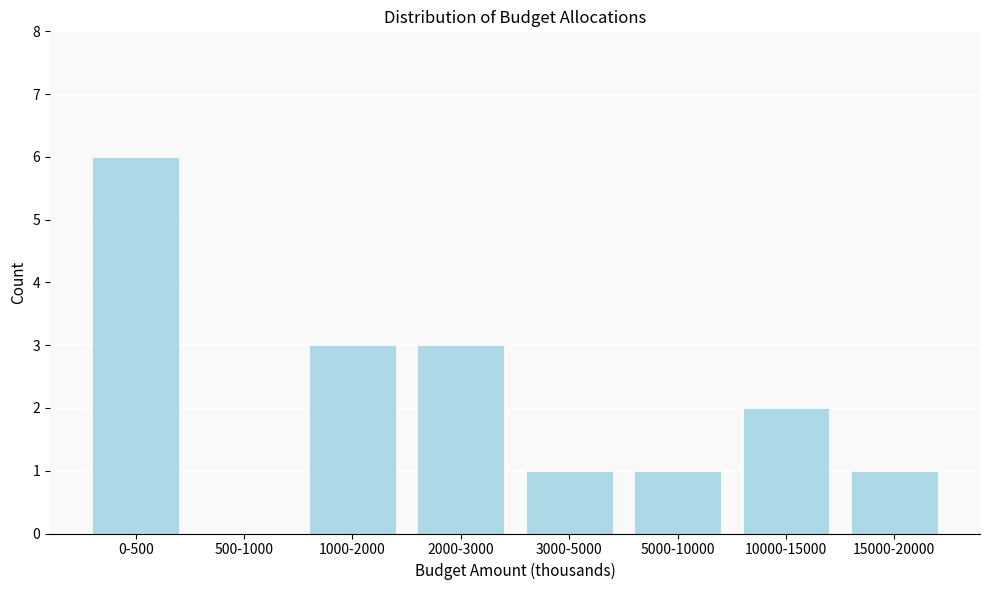

Reading left to right, what are all the values shown in this chart?

0-500=6	500-1000=0	1000-2000=3	2000-3000=3	3000-5000=1	5000-10000=1	10000-15000=2	15000-20000=1